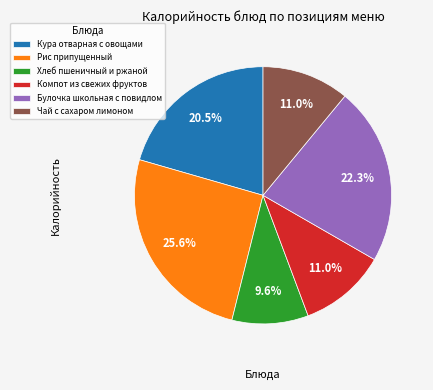

What is the largest slice in the pie chart?

Рис припущенный